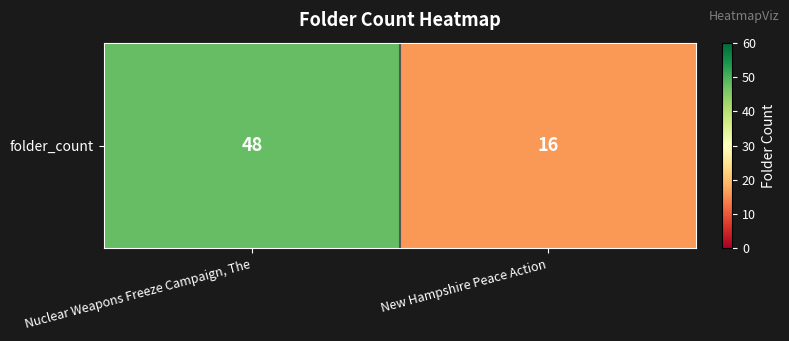

Between New Hampshire Peace Action and Nuclear Weapons Freeze Campaign, The, which is larger?

Nuclear Weapons Freeze Campaign, The